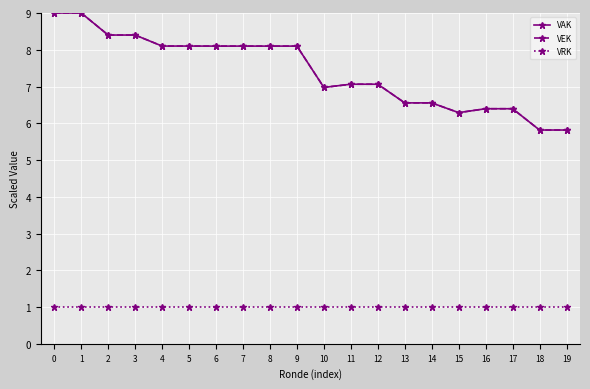

What is the sum of all VRK values?

20.0